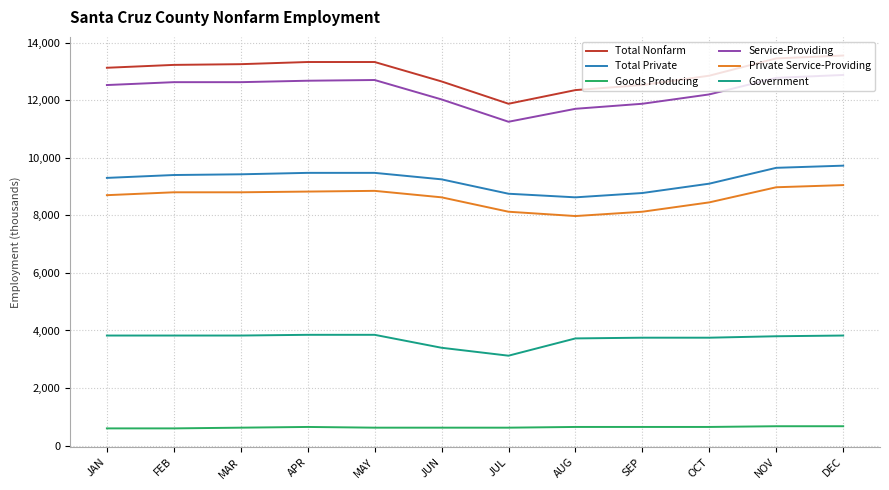

What value does the Private Service-Providing series have at DEC?

9050